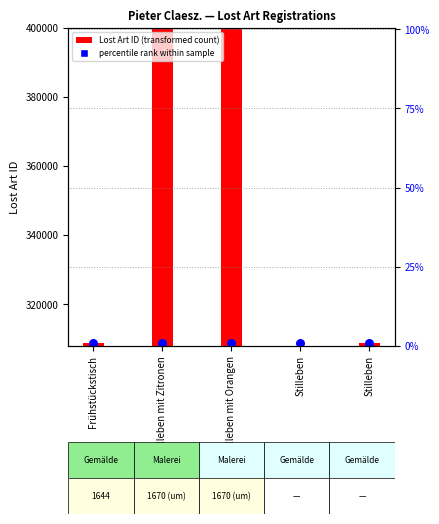

What are all the series names shown in the legend?

Lost Art ID (transformed count), percentile rank within sample